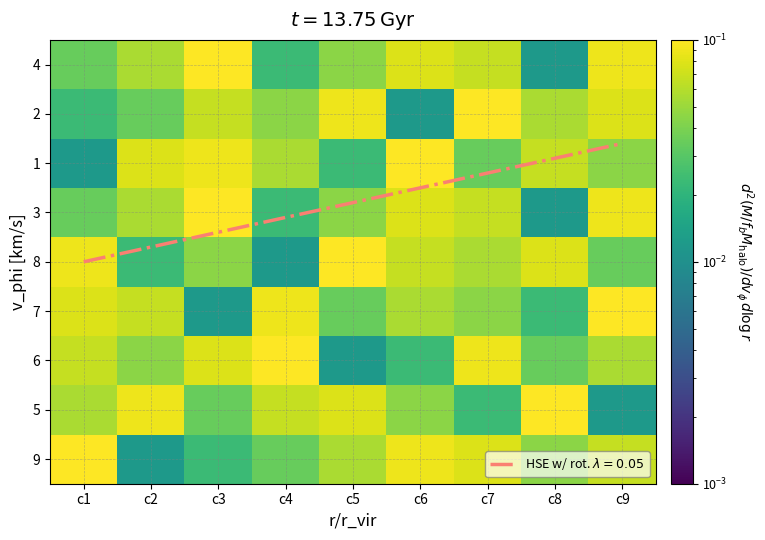

What is the maximum value shown in the chart?

0.1